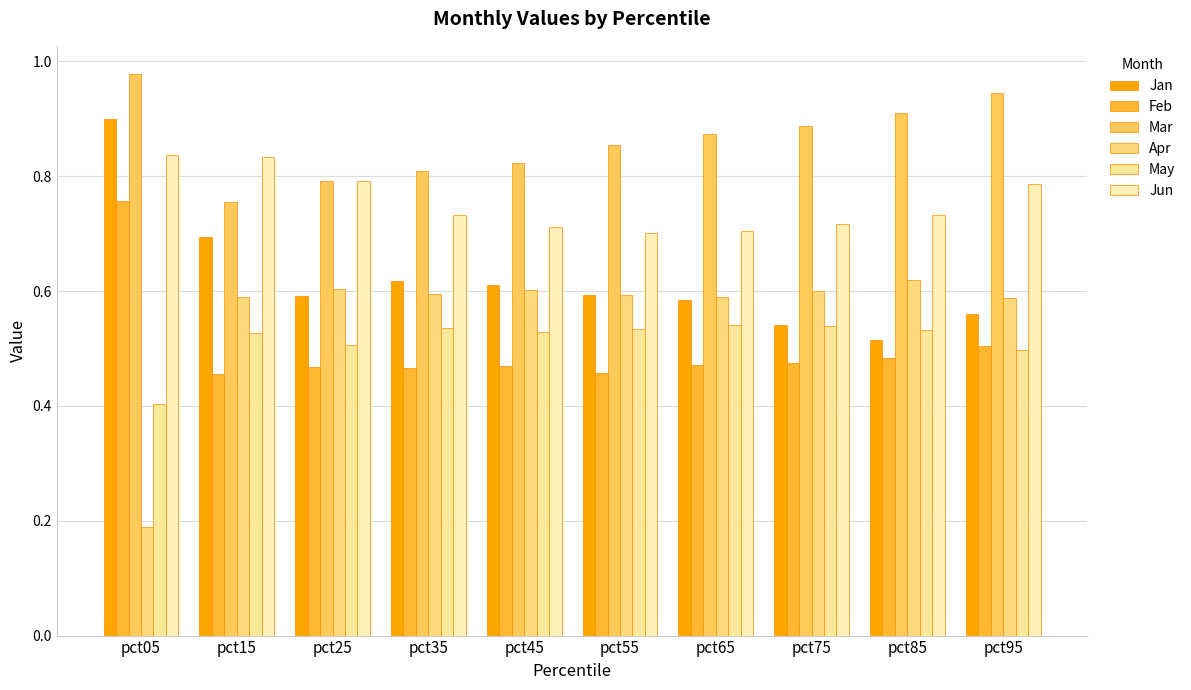

Count the number of data series in this chart.

6